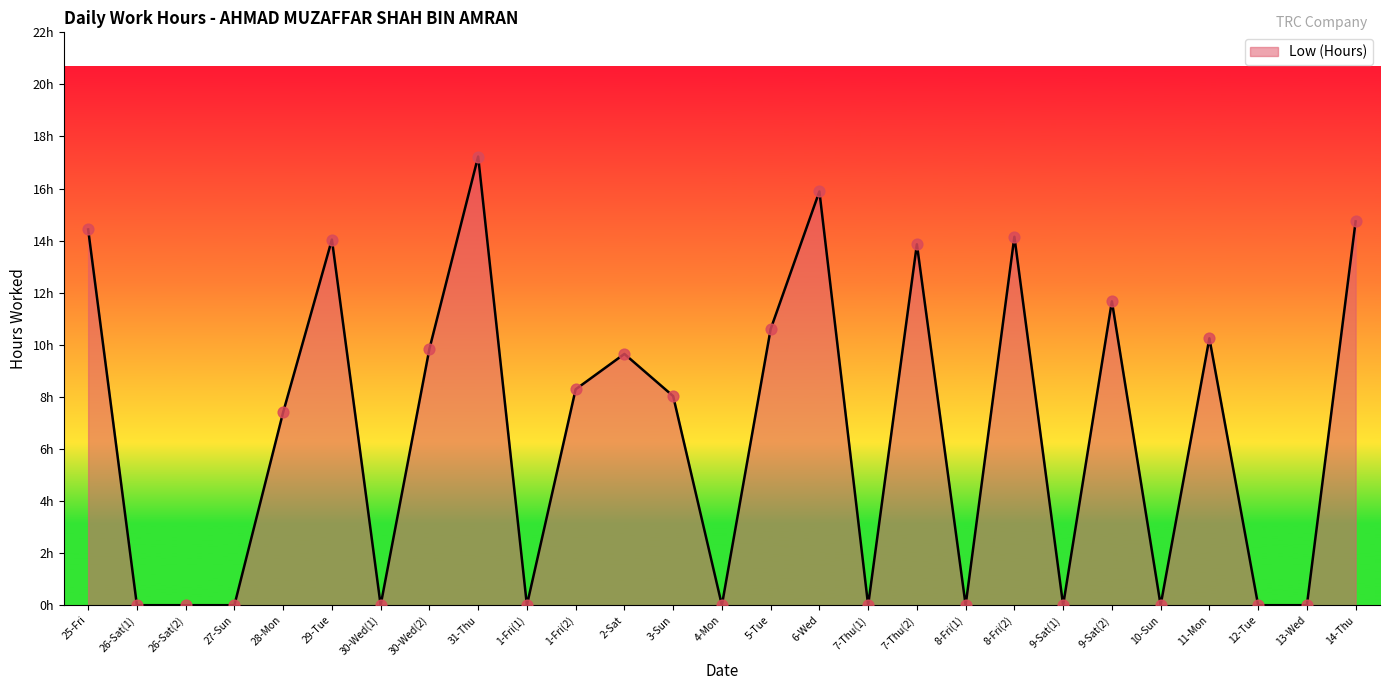

Between 3-Sun and 26-Sat(1), which is larger?

3-Sun